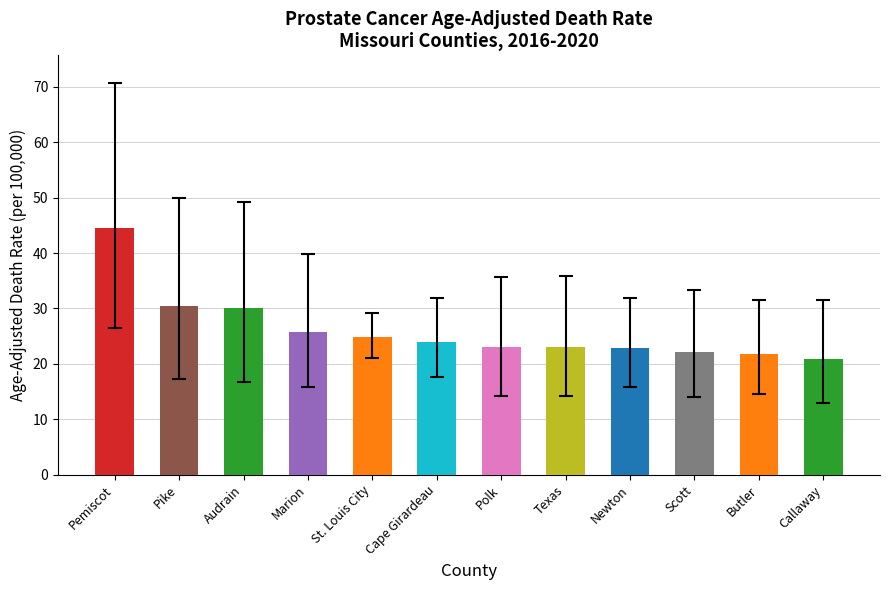

Count the number of data series in this chart.

1